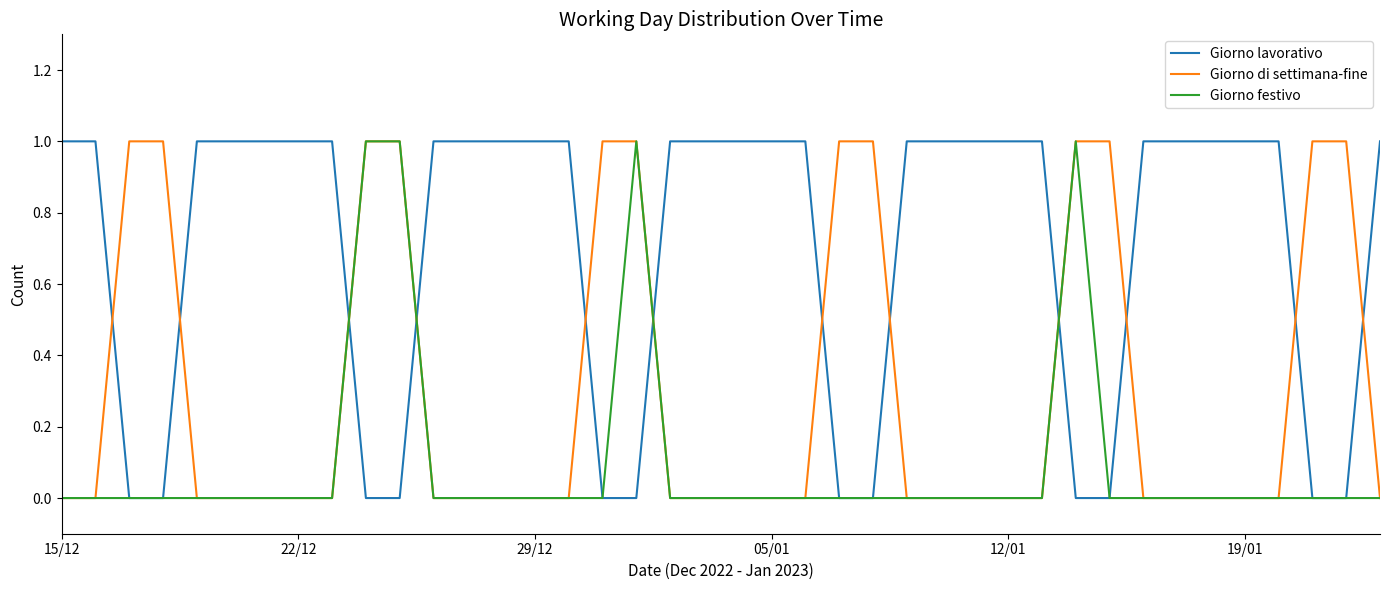

After their last crossing, which series has the higher values: Giorno lavorativo or Giorno di settimana-fine?

Giorno lavorativo